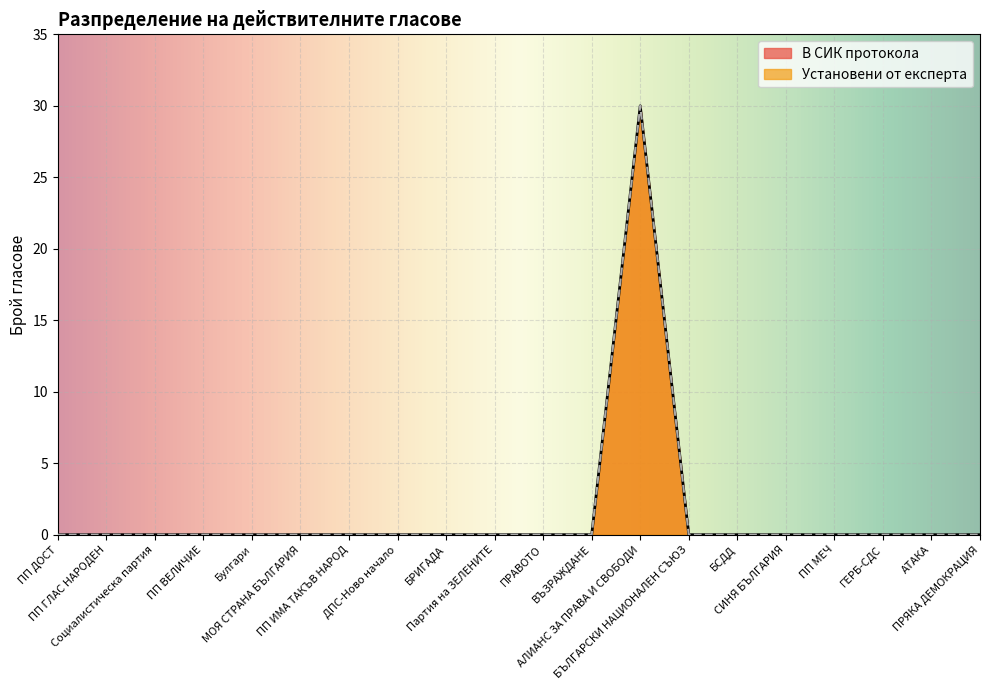

Which series has the largest range (max minus min)?

В СИК протокола